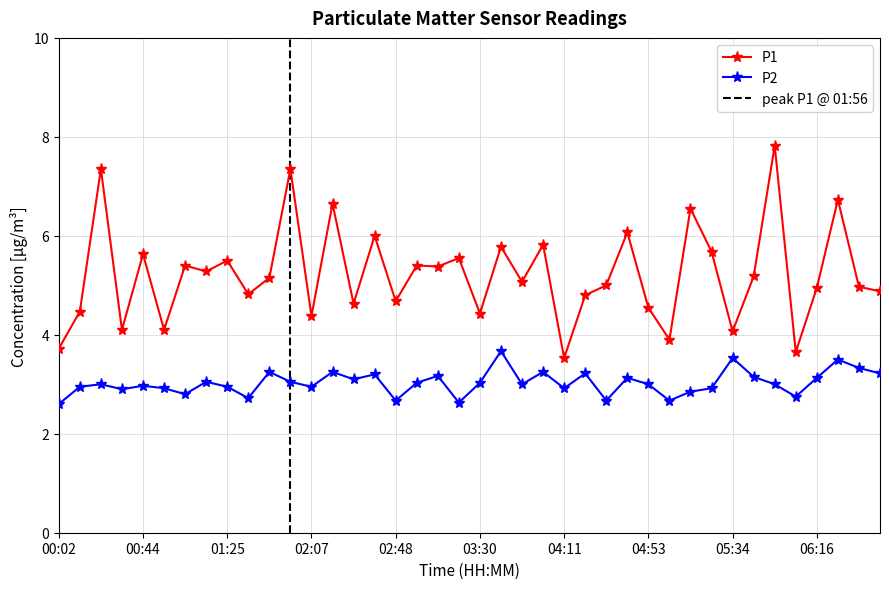

Which has a higher value, 04:22 or 01:05?

01:05